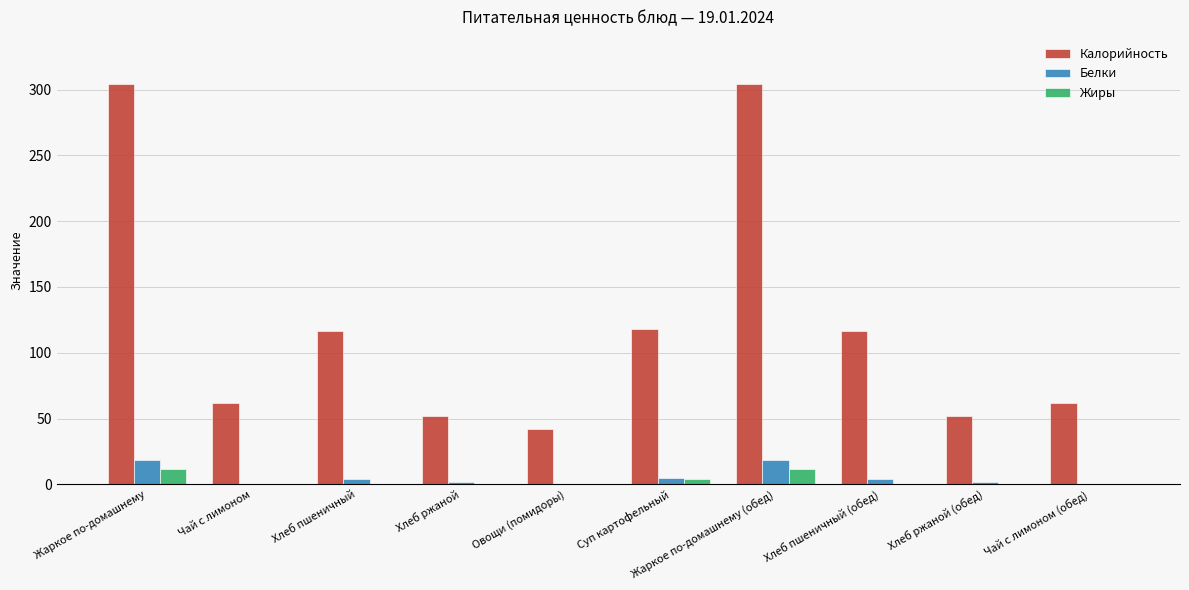

Which series has the largest total across all categories?

Калорийность